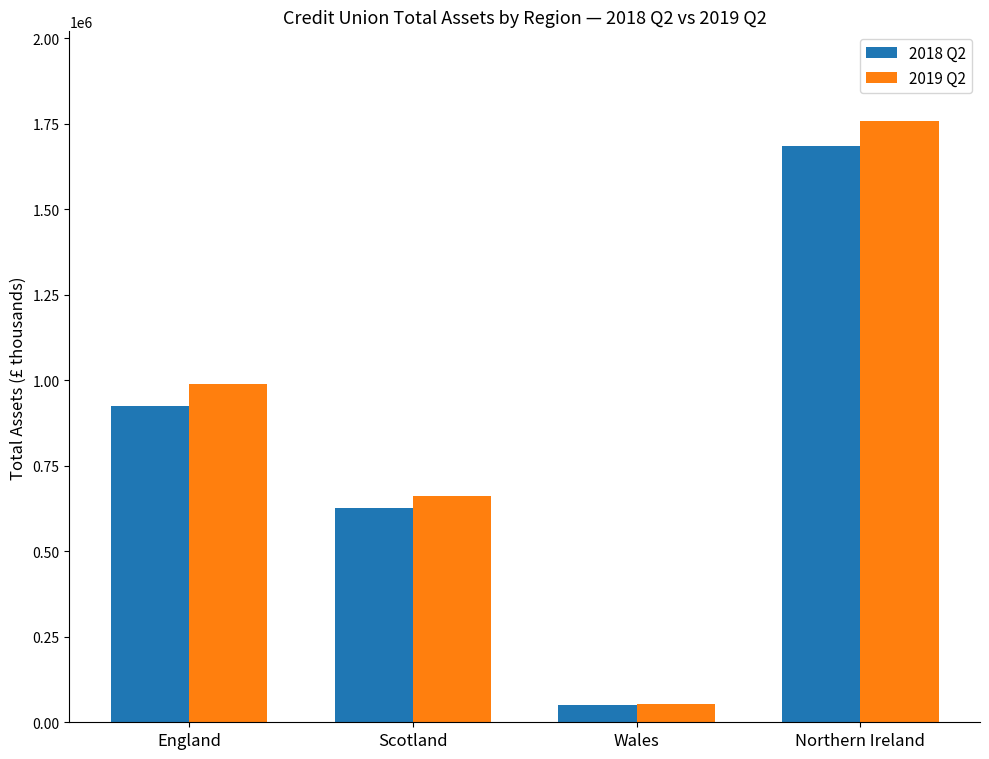

What is the label of the 1st bar from the right?

Northern Ireland